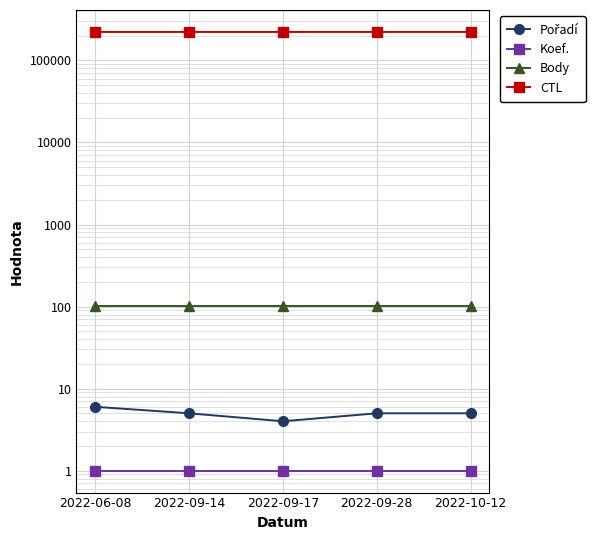

What is the label of the 3rd point from the left?

2022-09-17